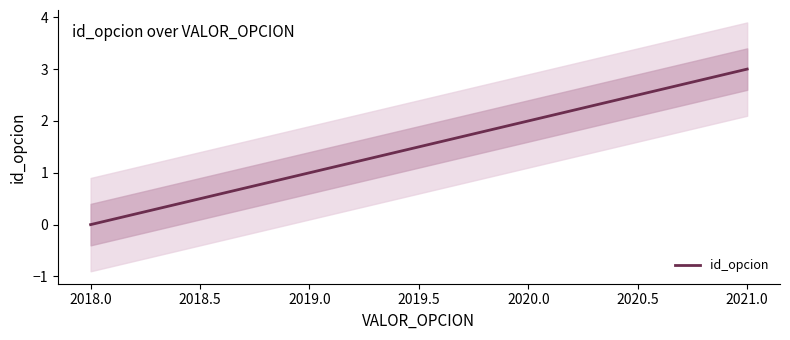

At which label does id_opcion reach its minimum?

2018.0